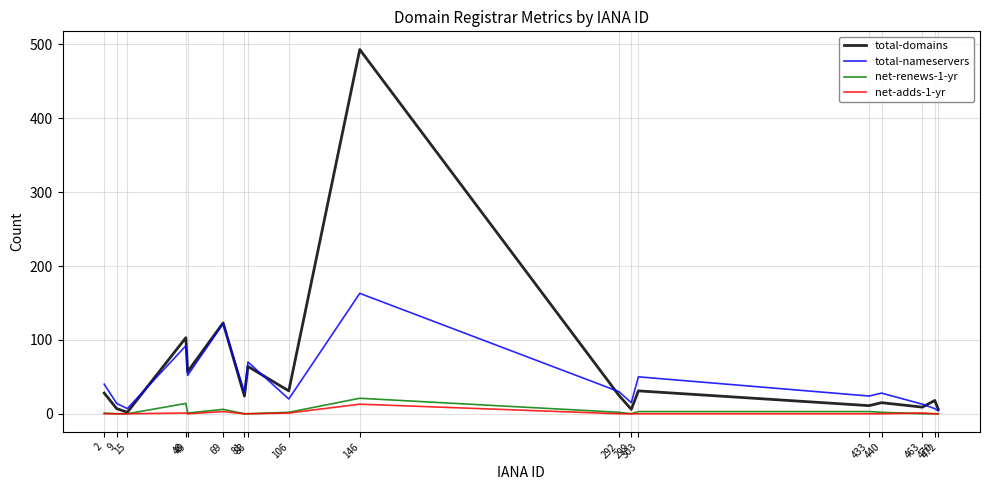

Does the chart display data point markers on the line(s)?

No